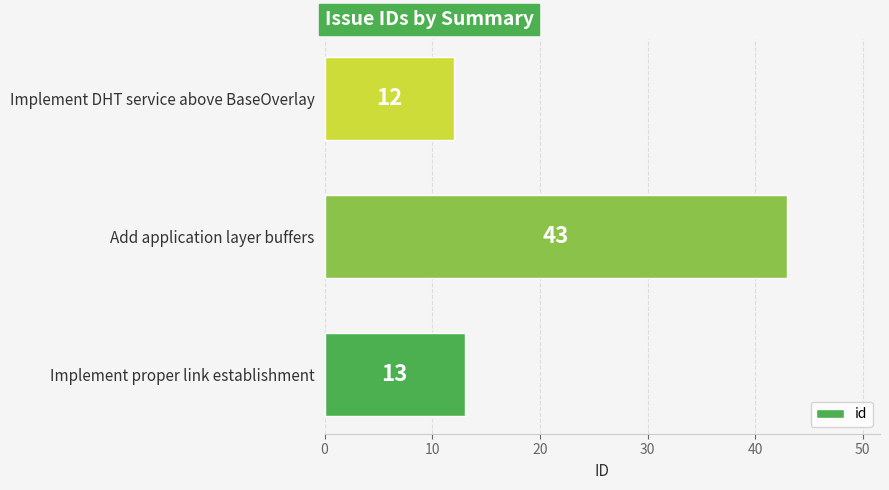

The value at Add application layer buffers is 71. True or false?

False